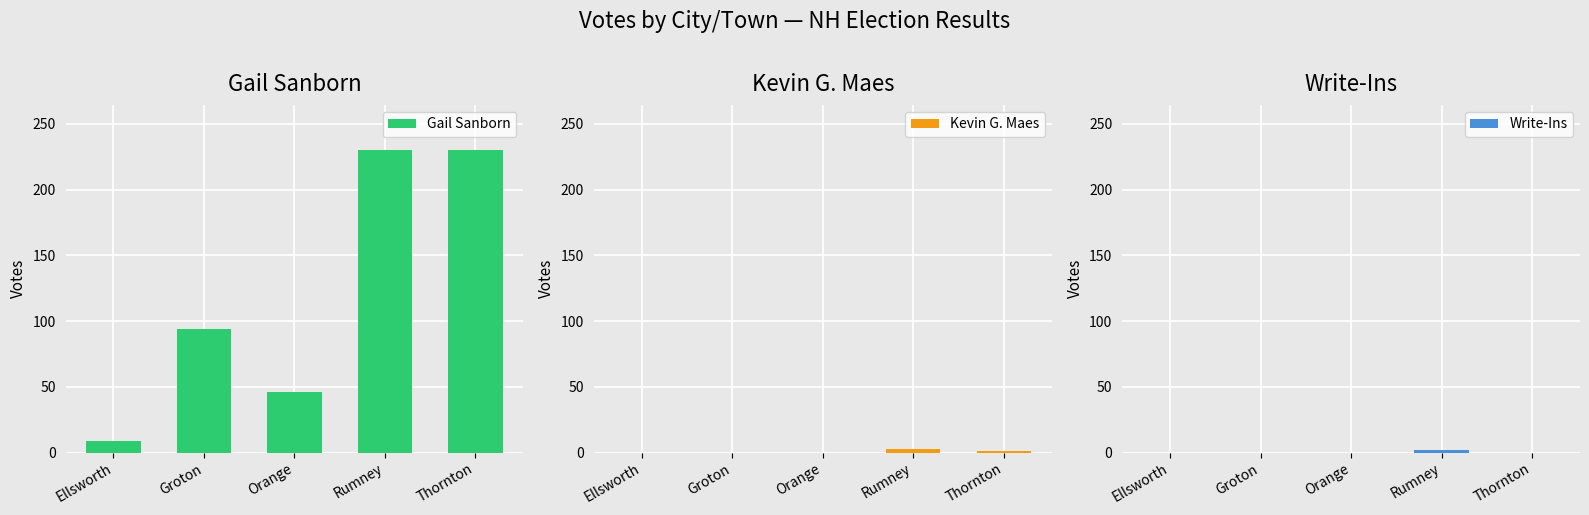

Is the value of Gail Sanborn at Thornton greater than the value of Write-Ins at Ellsworth?

Yes